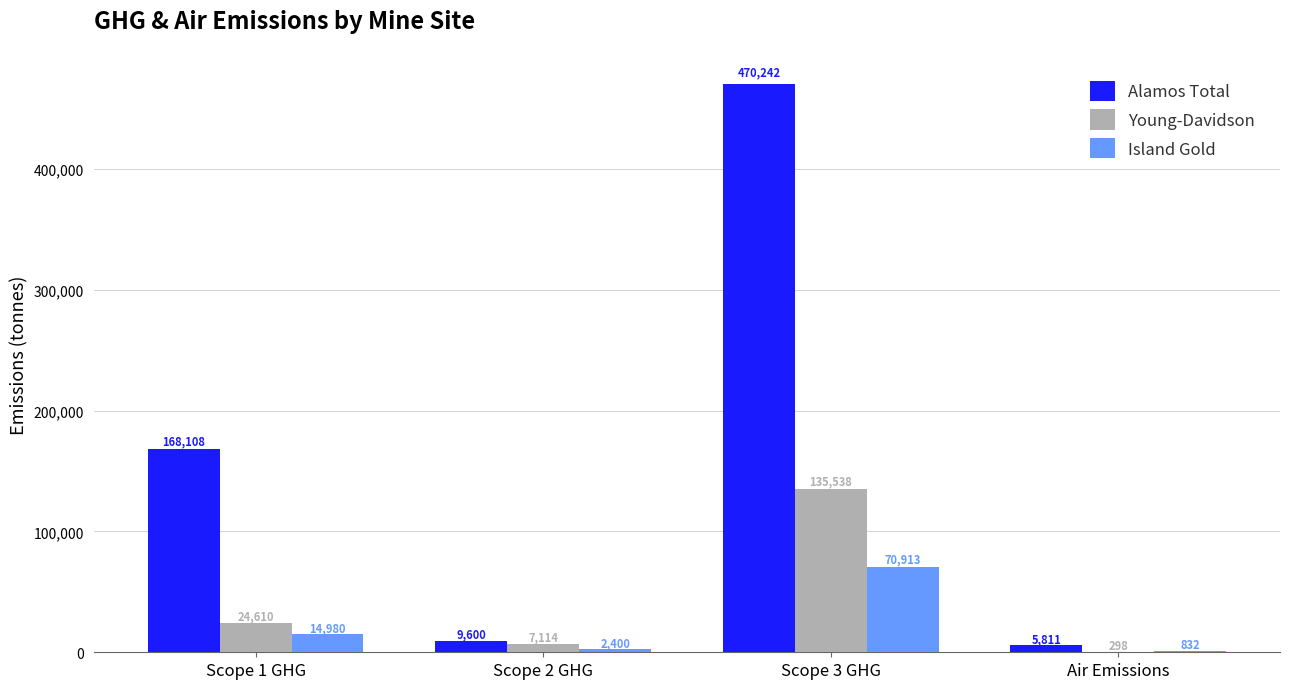

At which label is Alamos Total closest to 238026?

Scope 1 GHG